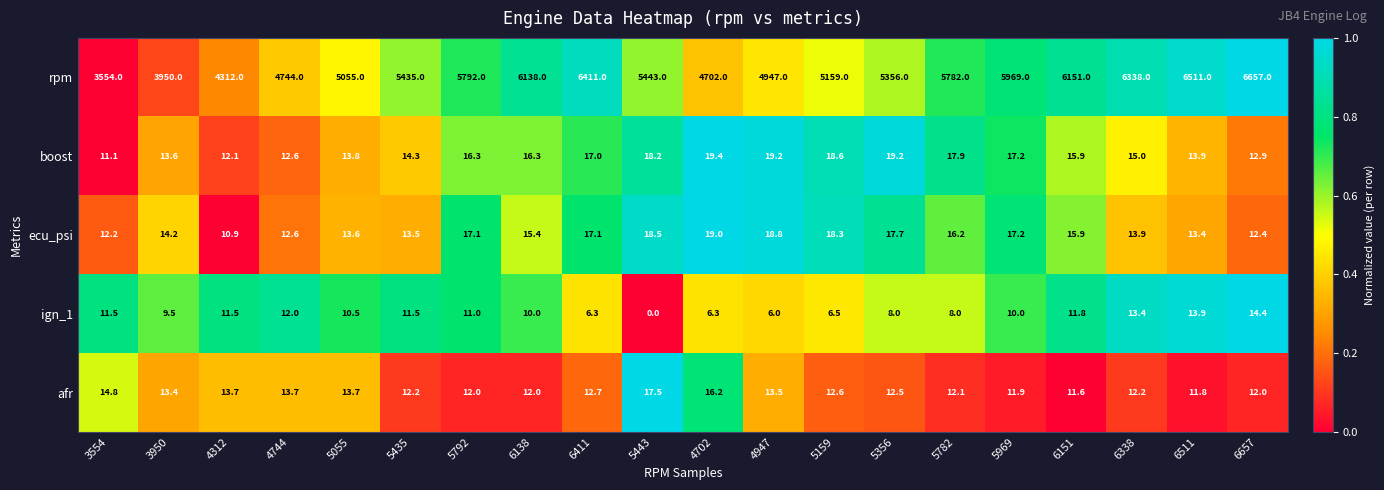

What is the average value of the ign_1 series?

9.6